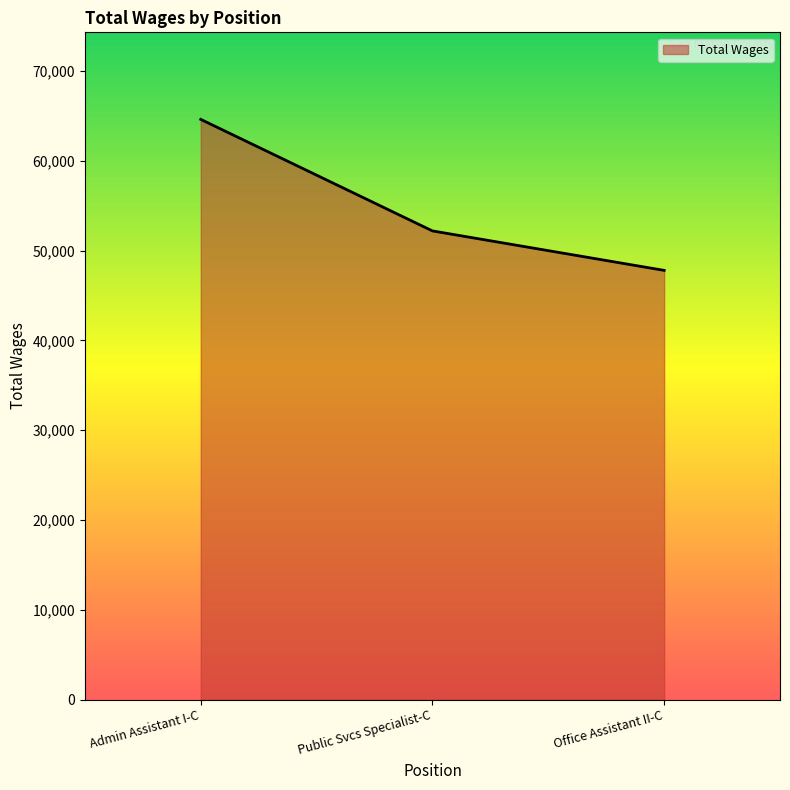

What position from the right is Admin Assistant I-C?

3